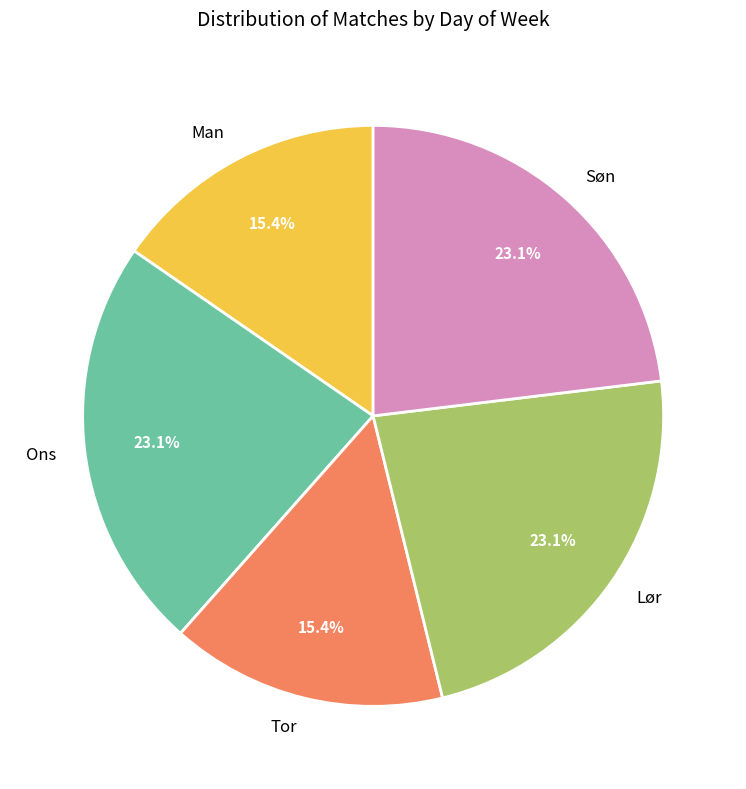

What percentage do Ons and Lør together represent?

46.2%